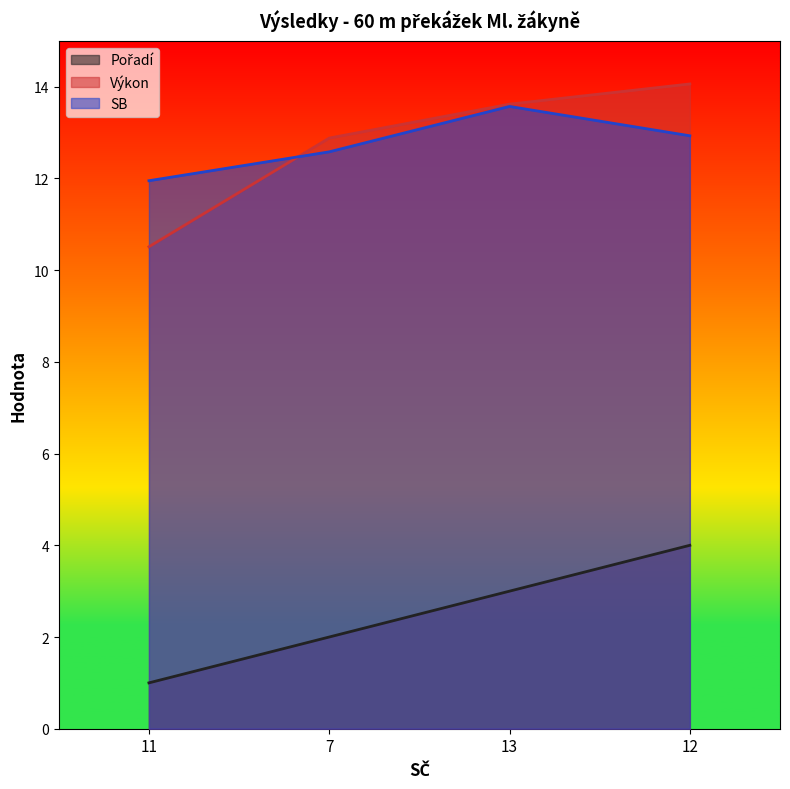

Between 13 and 7, which is larger?

13